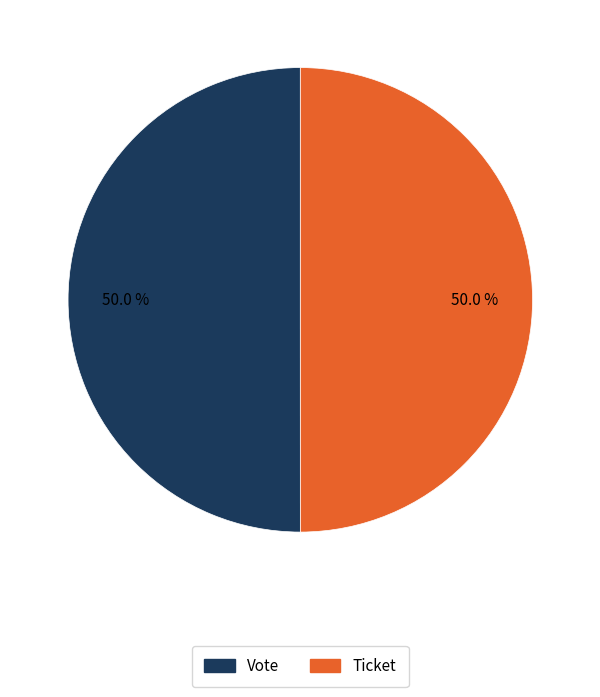

What percentage is the Vote slice, to the nearest percent?

50%